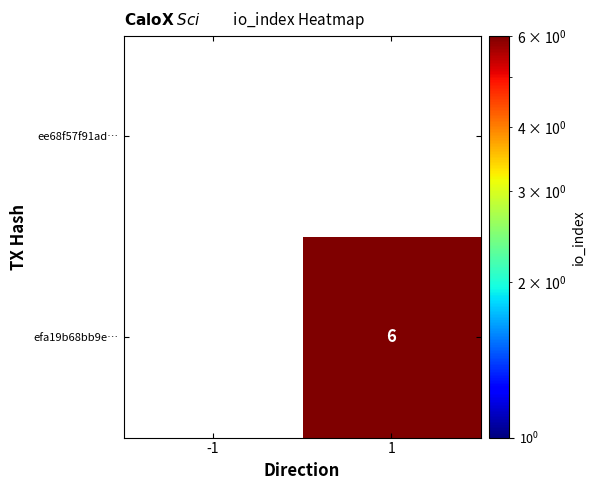

List the labels in order of efa19b68bb9e… value, smallest first.

-1, 1